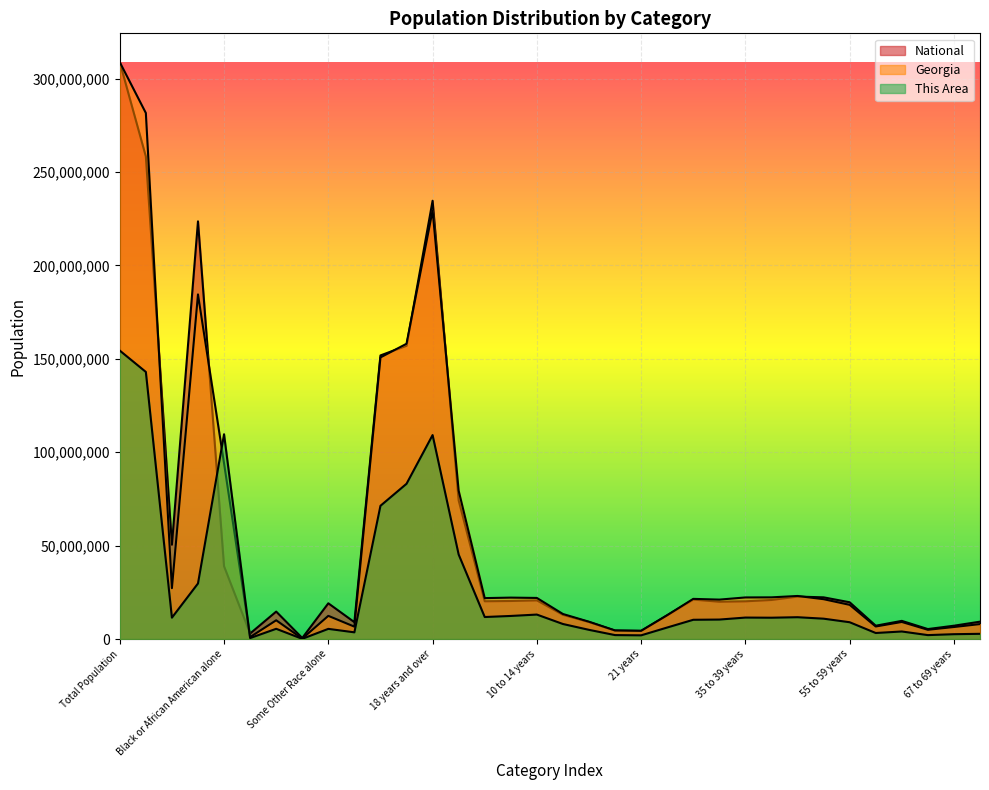

What is the spread (max minus min) of values at Hispanic or Latino?

39056661.9